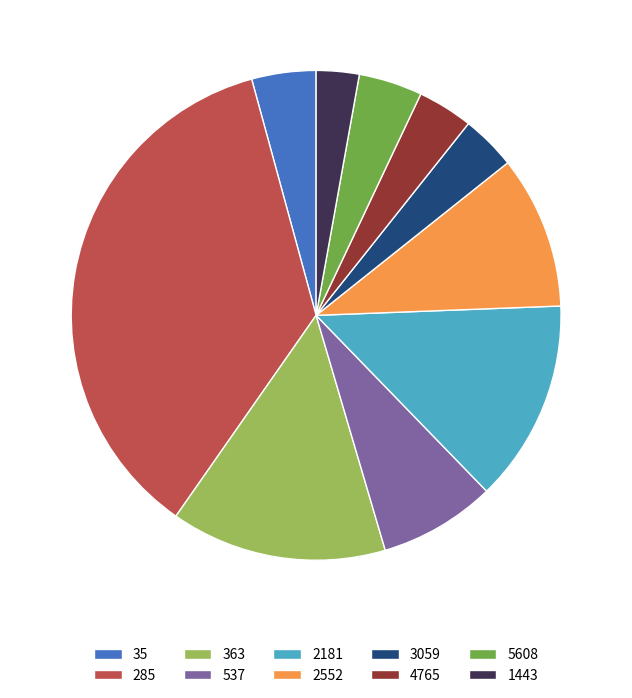

Does any single category account for the majority?

No